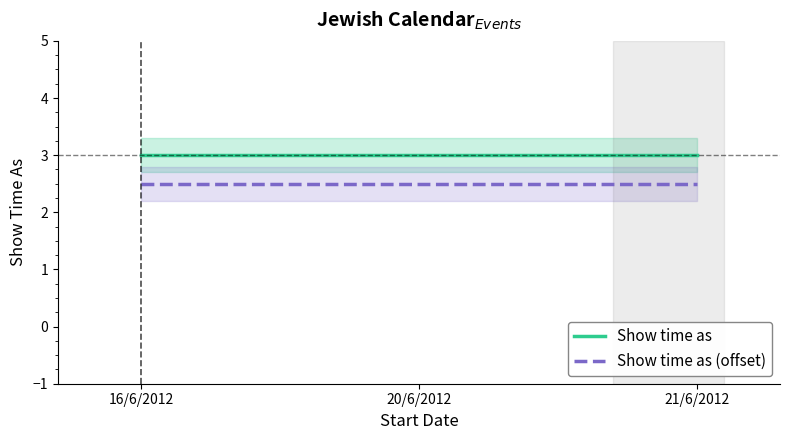

At which category is the sum across all series the highest?

16/6/2012